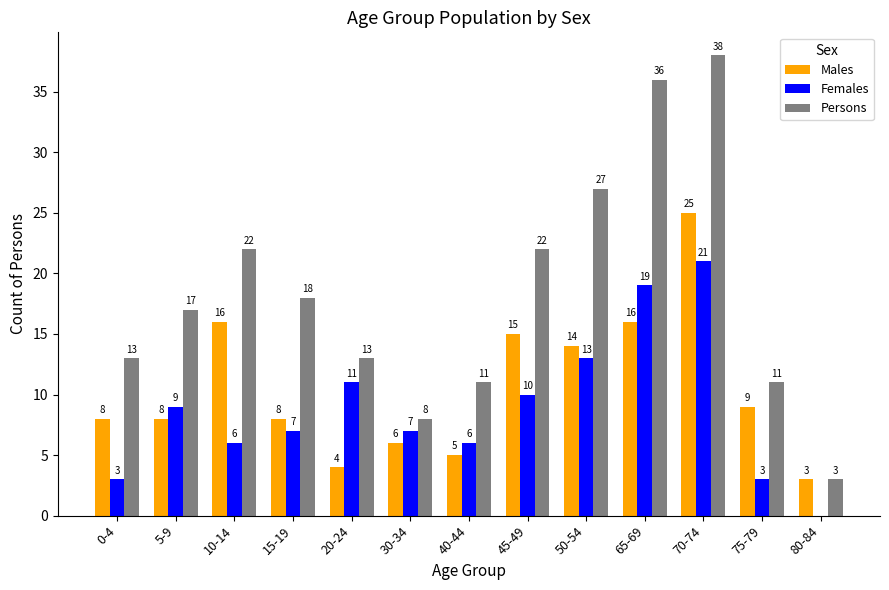

Is the value of Persons at 70-74 greater than the value of Males at 80-84?

Yes